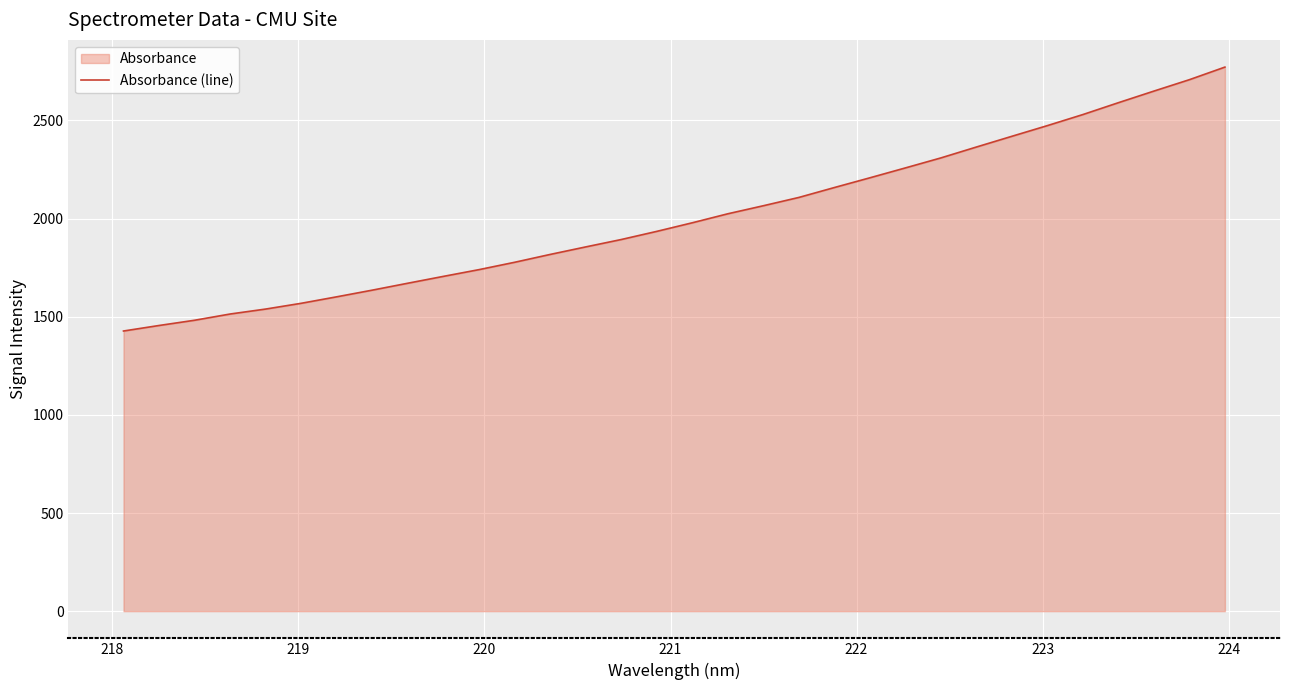

What is the minimum value shown in the chart?

1427.2